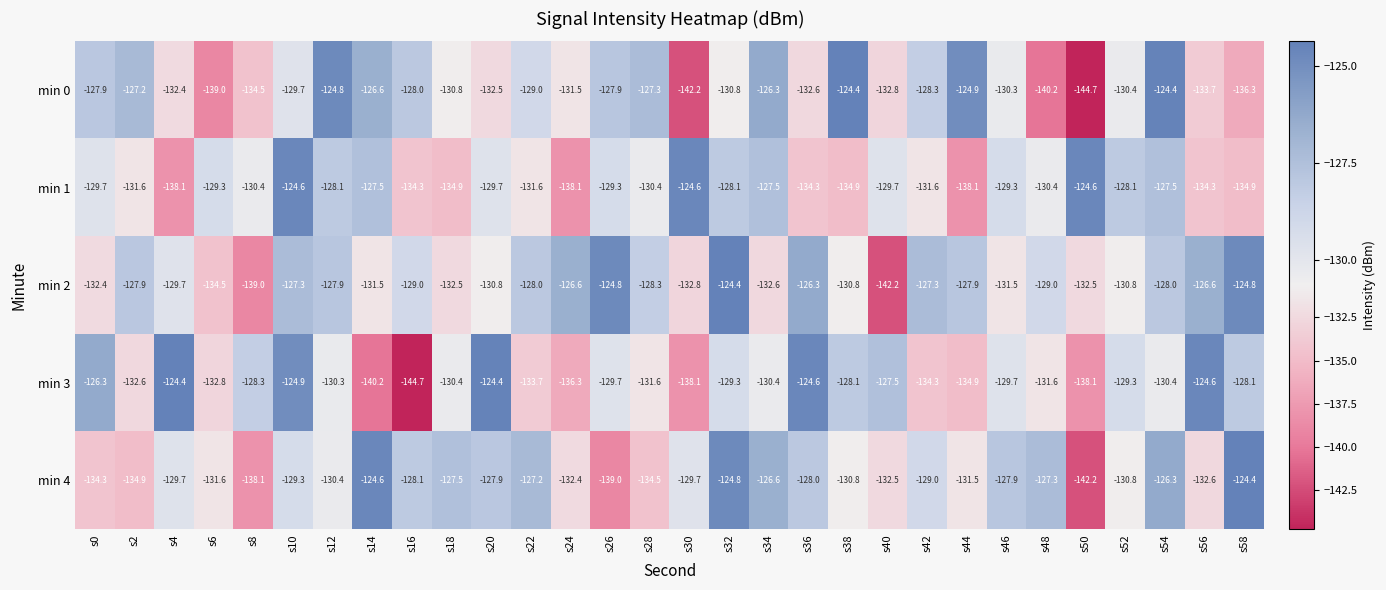

True or false: min 1 has a value of -138.1 at s24.

True